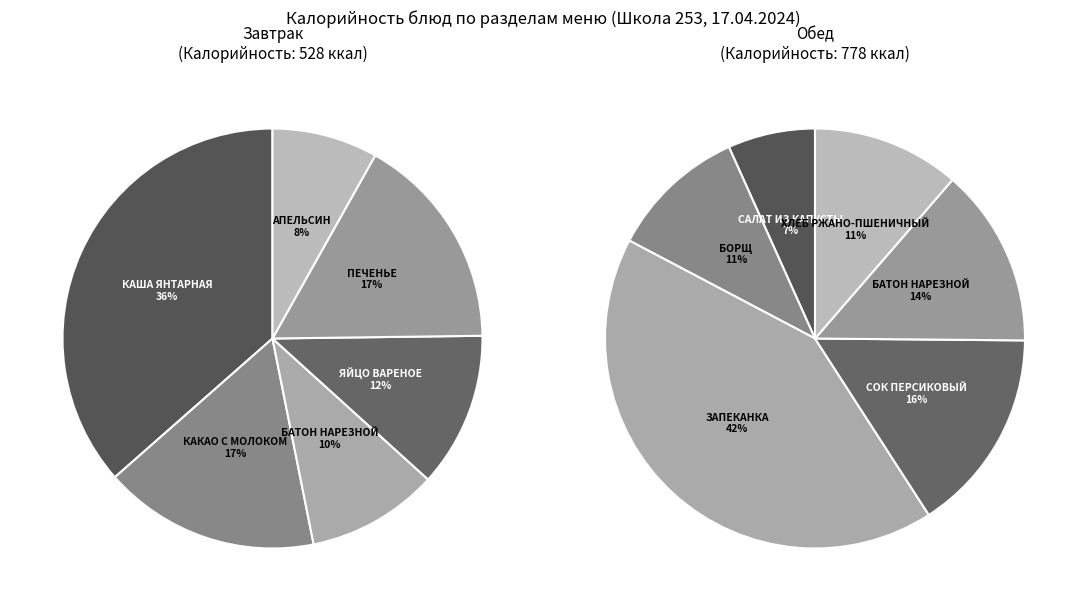

Is there a majority slice in this chart?

No